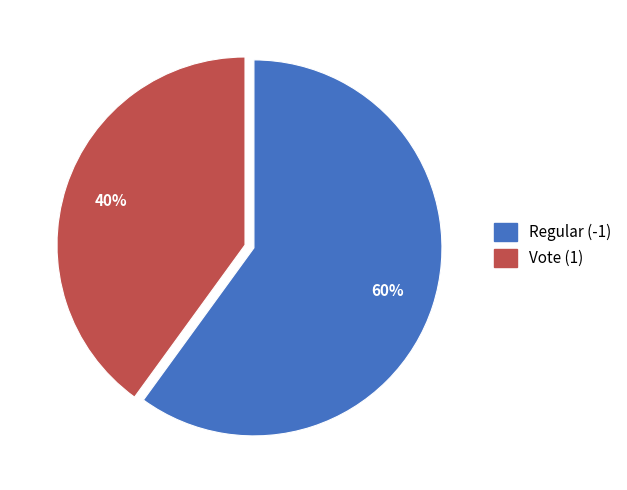

Do Vote (1) and Regular (-1) together represent more than half of the pie?

Yes